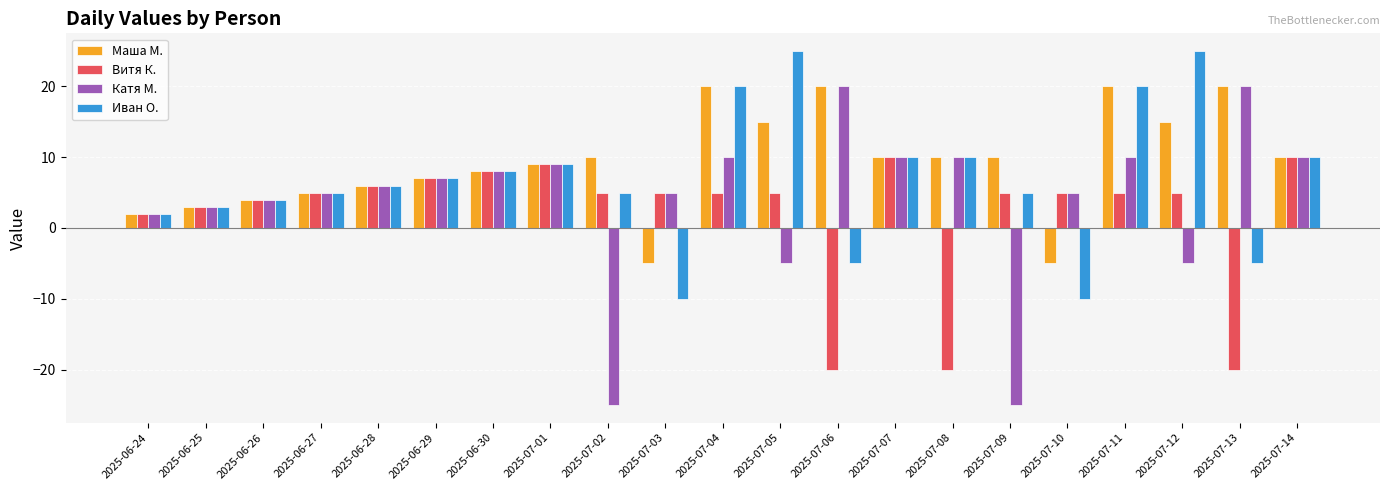

Is it true that Иван О. equals 10 at 2025-07-07?

True